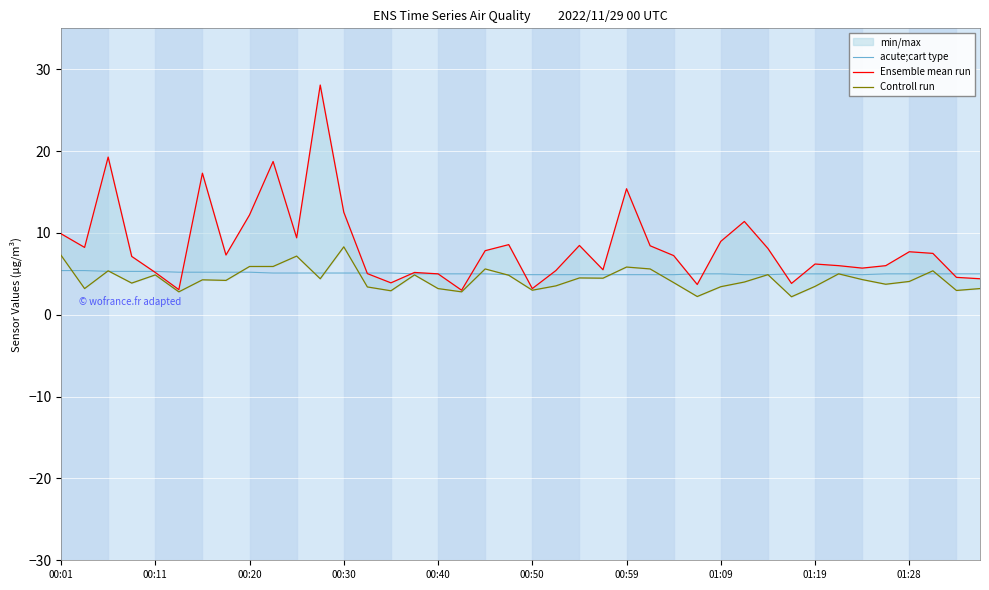

Is the value of Controll run at 30 greater than the value of Ensemble mean run at 38?

Yes